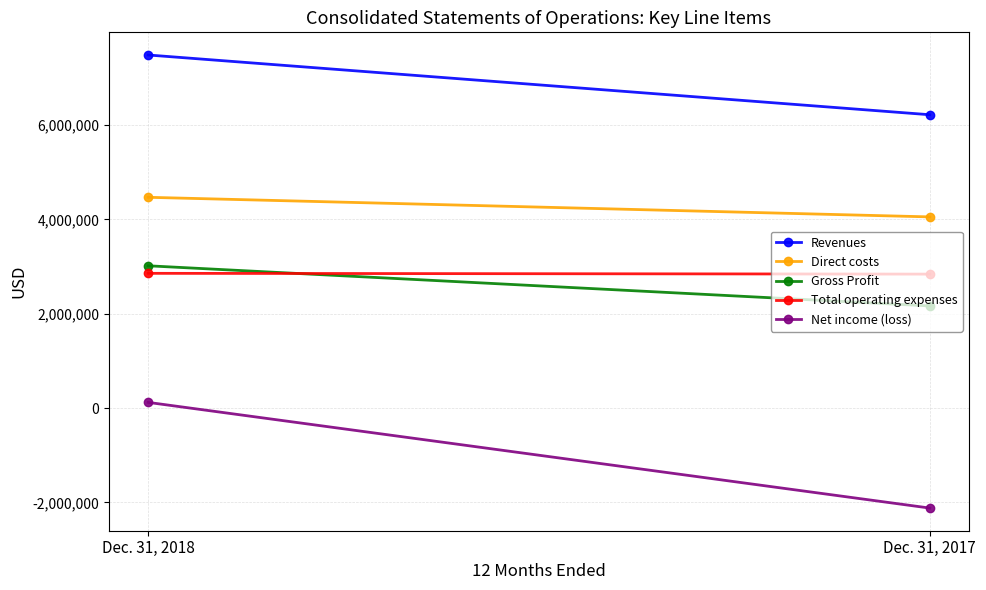

What is the sum of the Total operating expenses values at Dec. 31, 2017 and Dec. 31, 2018?

5695494